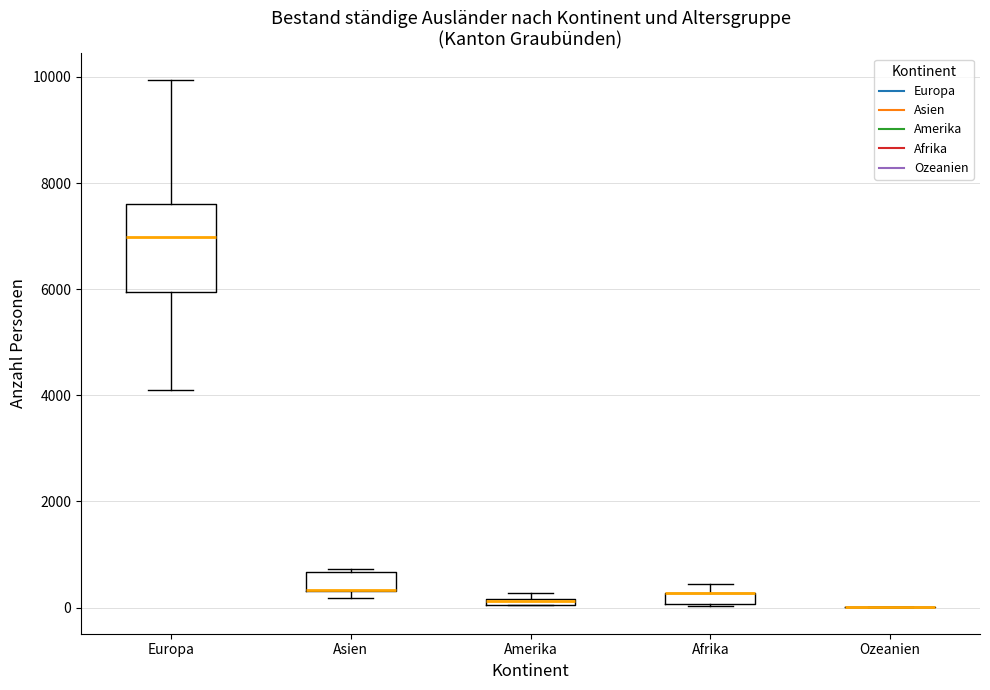

Where is the upper edge of the box for Amerika on the y-axis? The values are not printed on the chart, so give them approximately, as read against the axis.

200